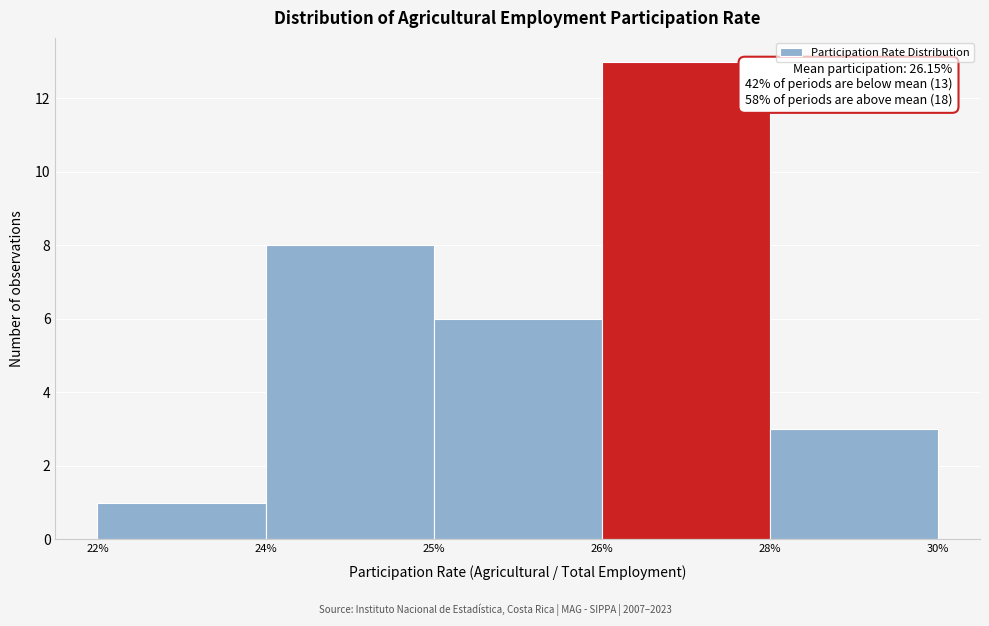

Reading right to left, what are all the values shown in this chart?

28%=3	26%=13	25%=6	24%=8	22%=1